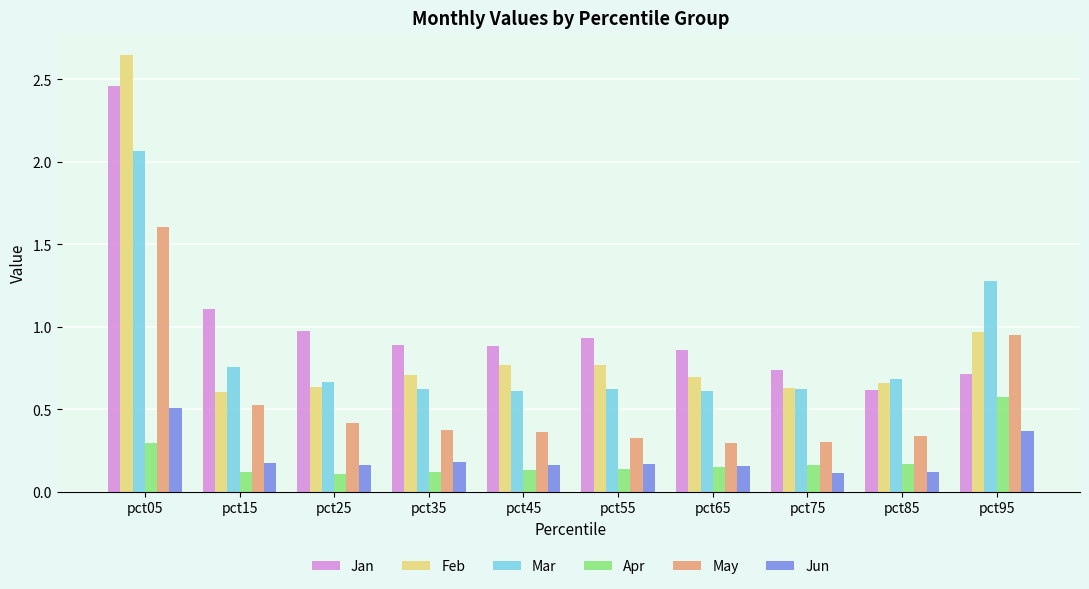

What is the sum of all Mar values?

8.5